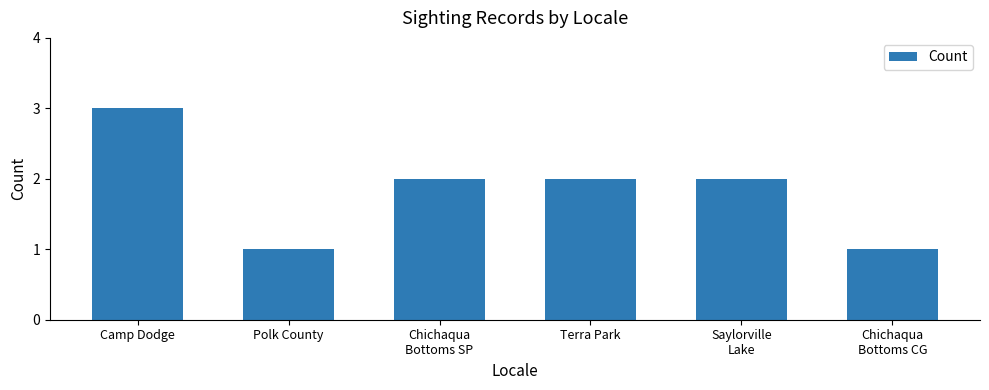

What is the value of the 4th bar from the left?

2